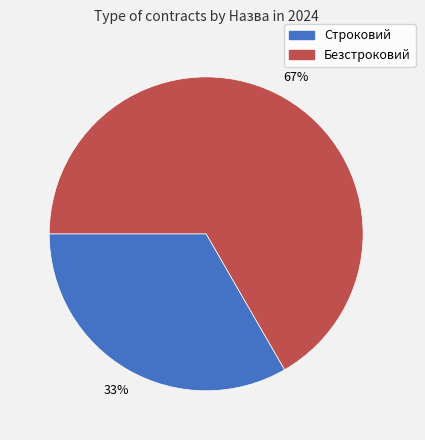

To the nearest percent, what portion does Строковий represent?

33%